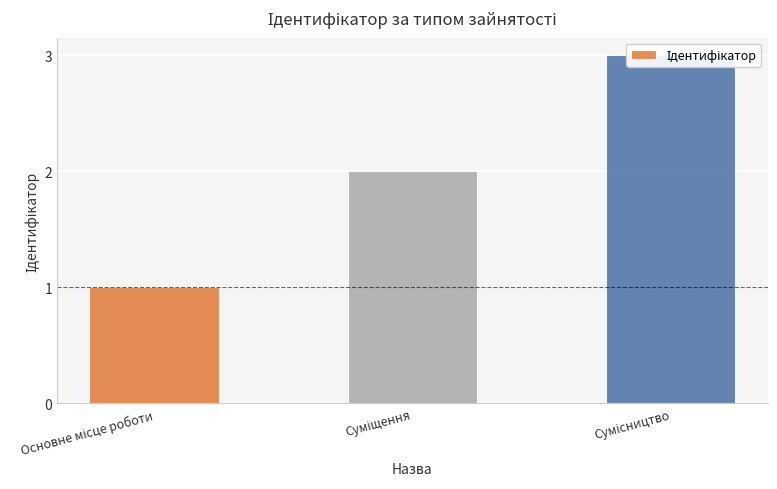

Reading left to right, list all the values displayed in this chart.

1	2	3